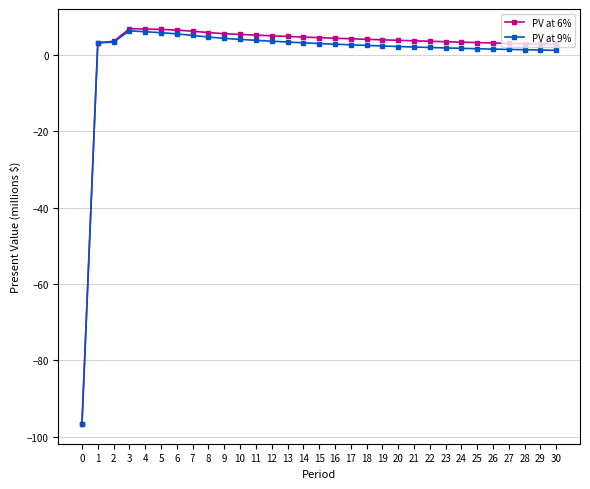

Which series has the widest spread of values?

PV at 6%